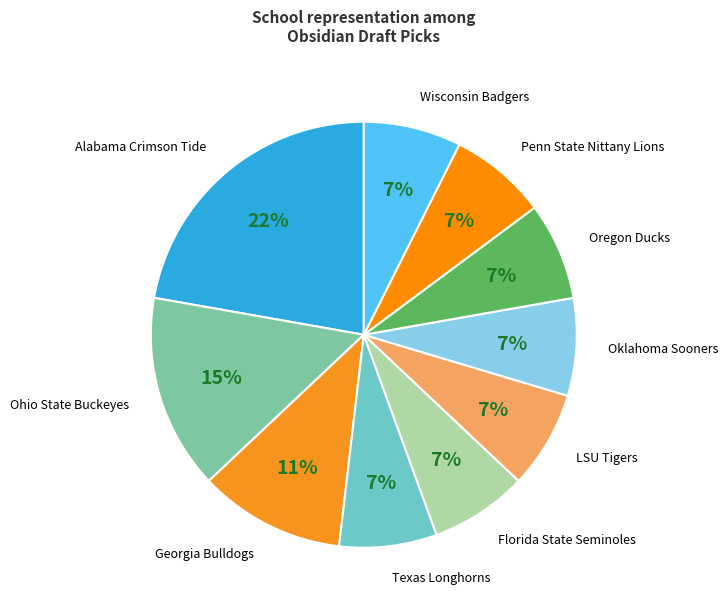

How many segments does this pie chart have?

10